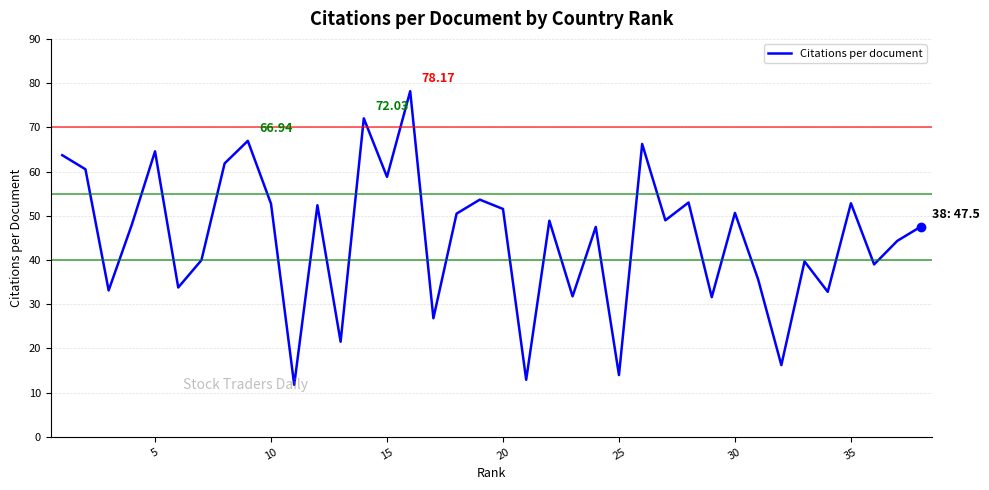

What is the difference between the maximum and minimum values?

66.4